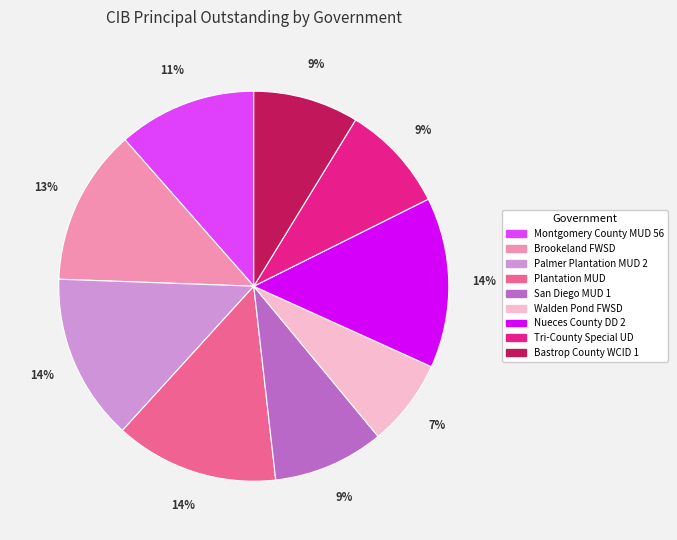

Approximately how many times larger is the value at Palmer Plantation MUD 2 compared to Nueces County DD 2?

1.0